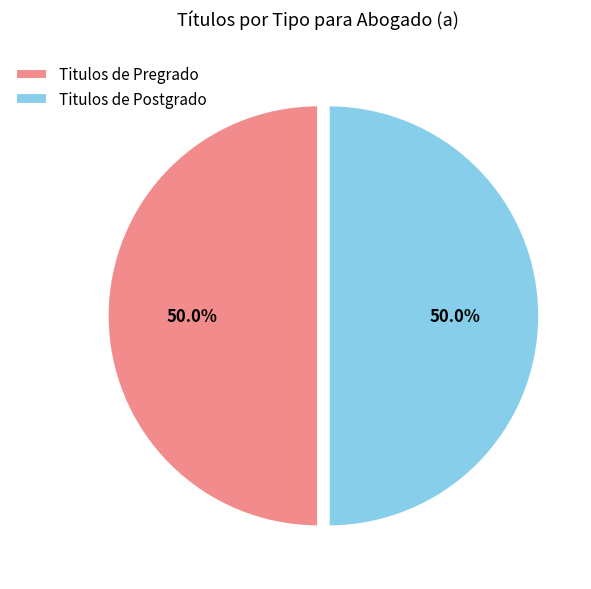

What is the total percentage of Titulos de Postgrado and Titulos de Pregrado?

100.0%